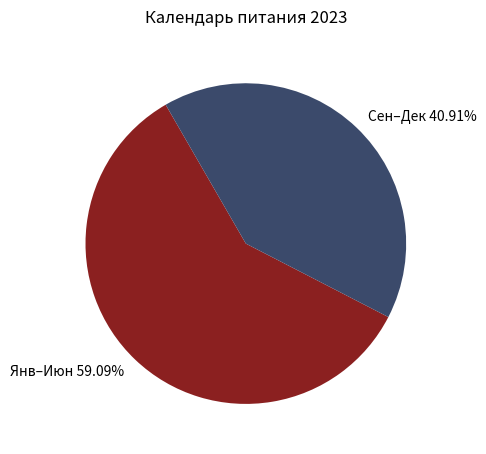

Which slice represents more than half of the pie?

Янв–Июн 59.09%